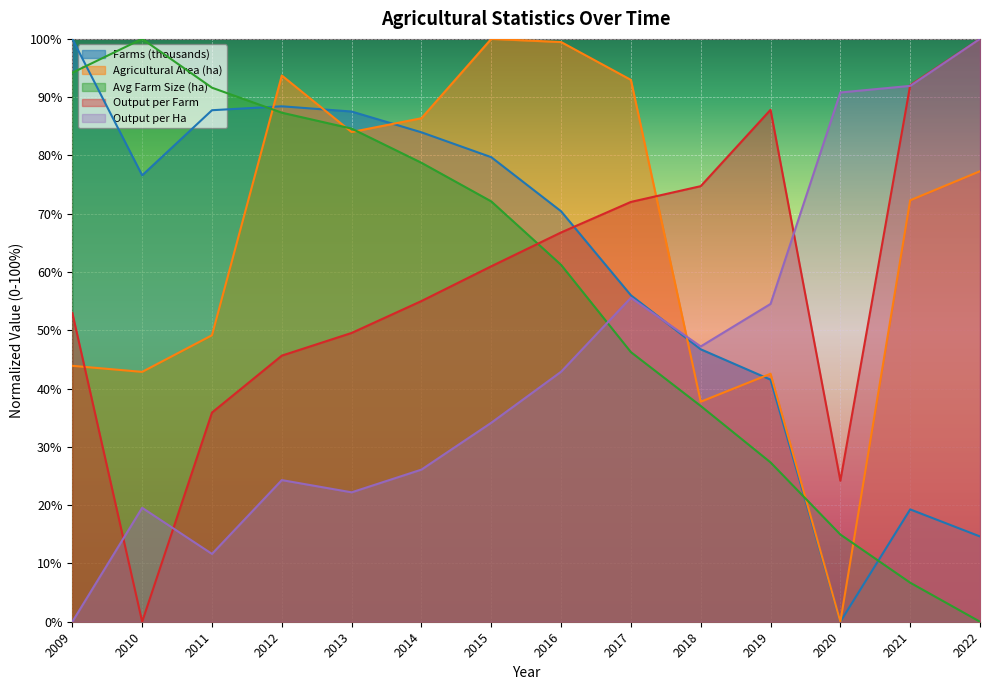

At which category is the sum across all series the highest?

2015